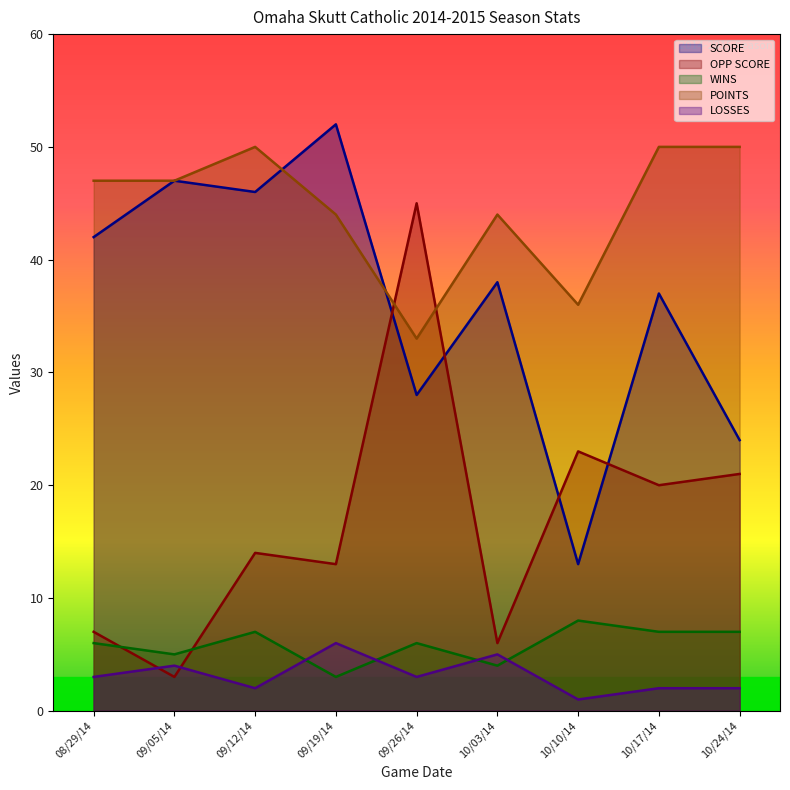

Is it true that WINS equals 5 at 09/19/14?

False